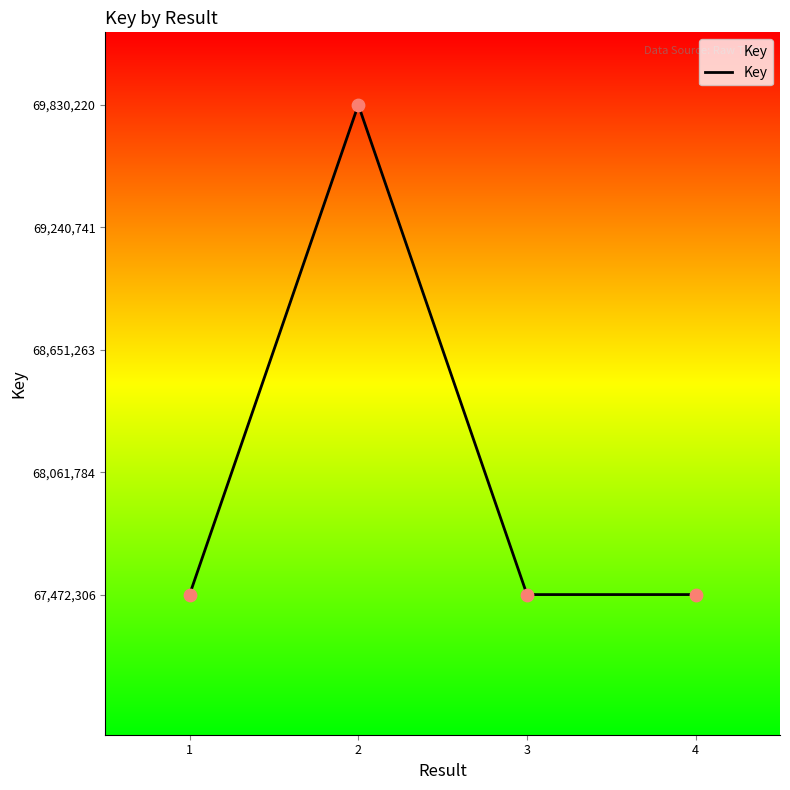

Approximately how many times larger is the value at 4 compared to 1?

1.0